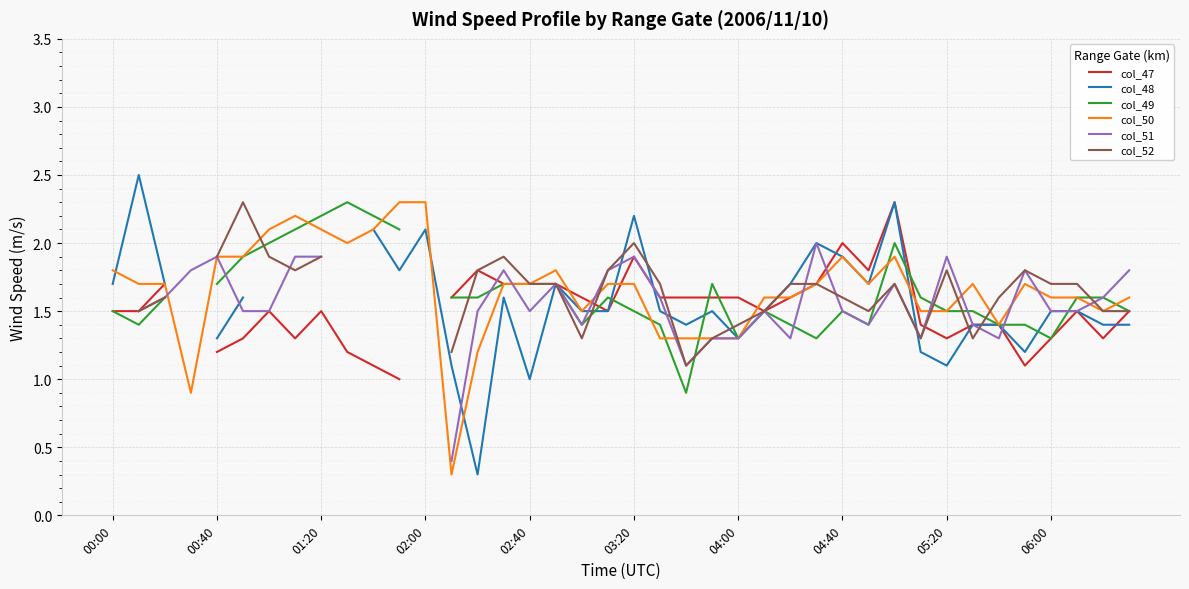

List the series in order of their overall mean, lowest first.

col_47, col_48, col_49, col_50, col_51, col_52